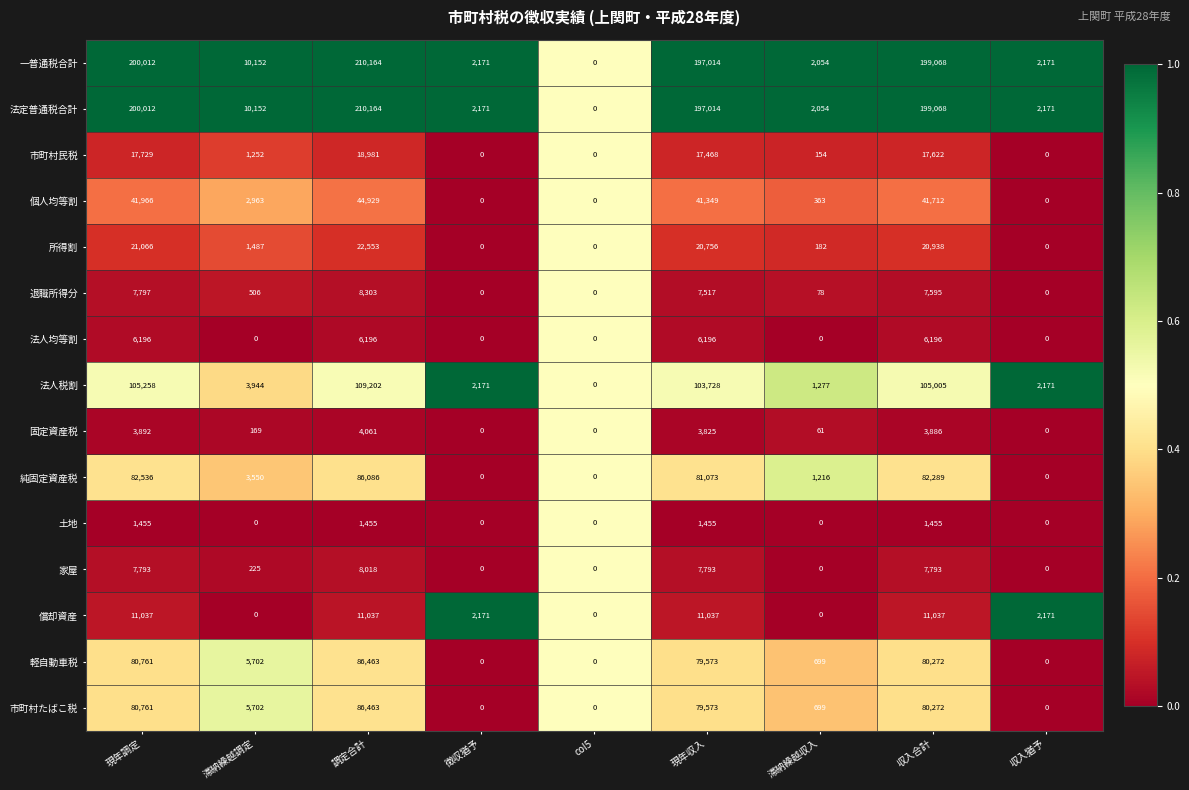

How many data points does each series have?

9